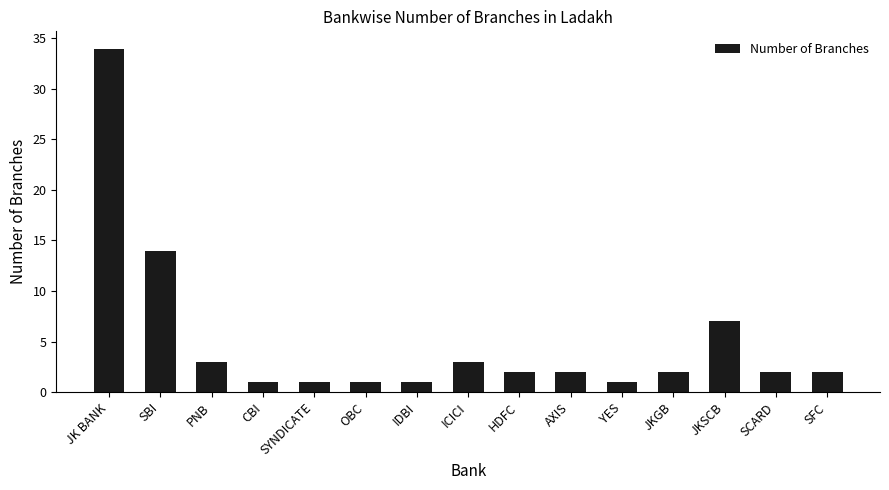

Does the chart contain stacked bars?

No